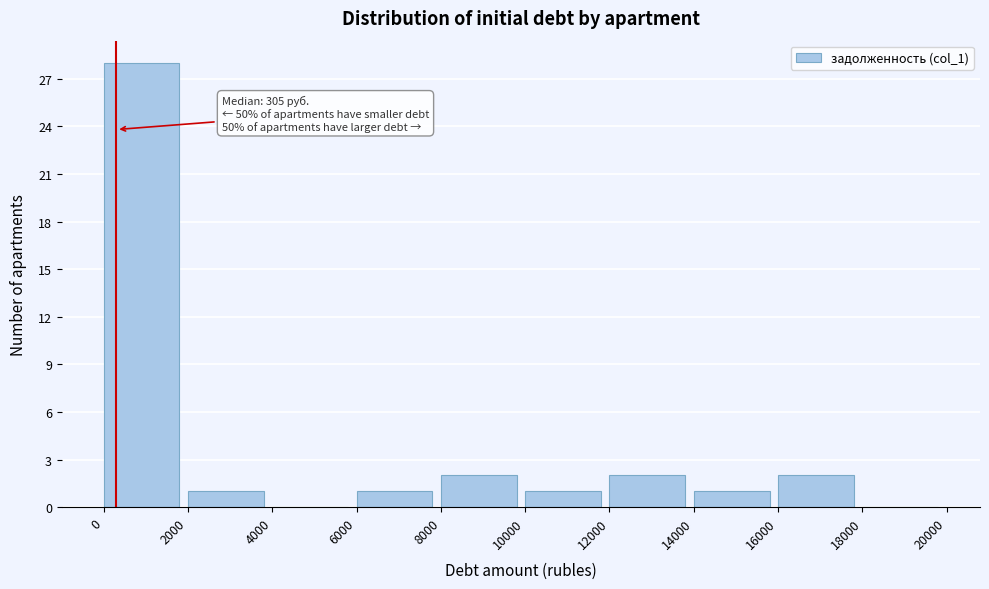

Over which range of the x-axis is the bar tallest?

0 to 2000